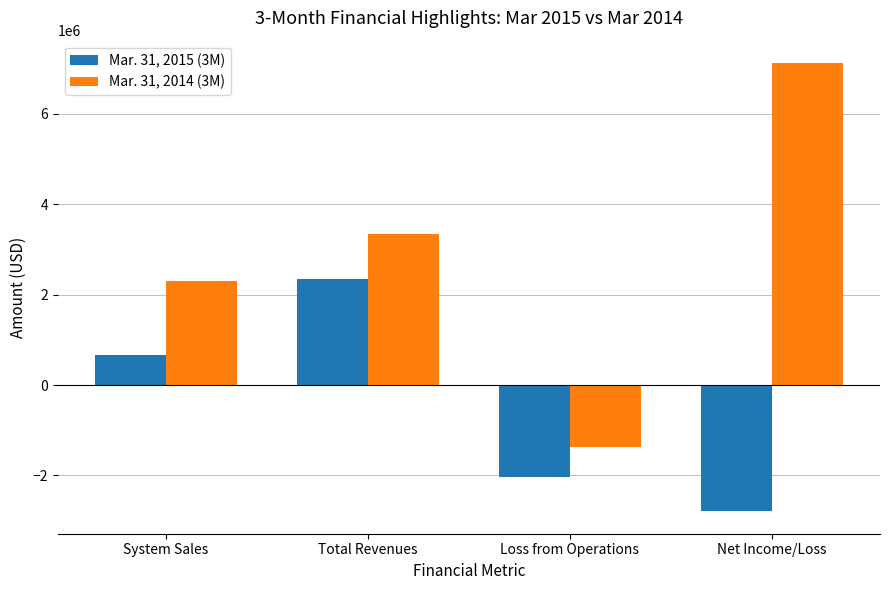

Are the bars horizontal?

No